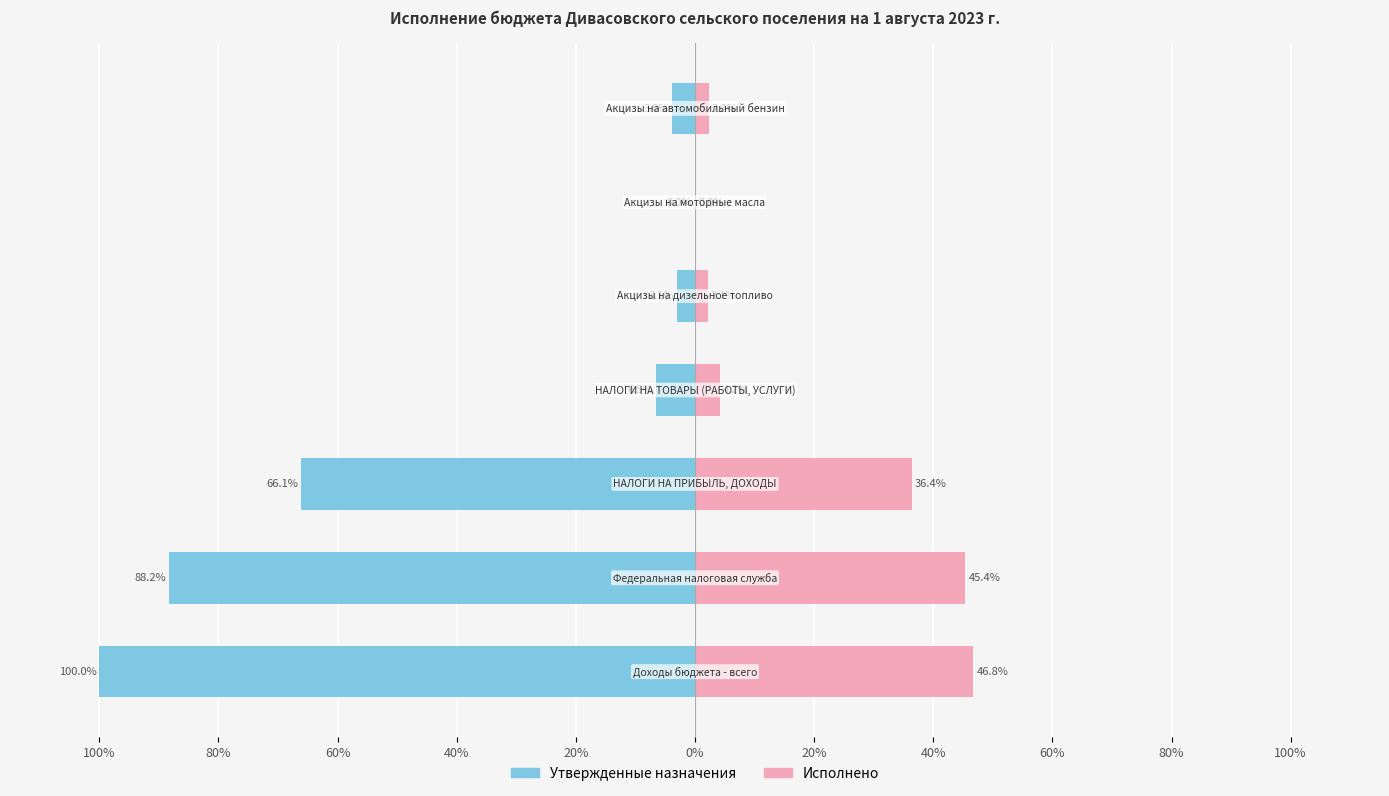

What are all the series names shown in the legend?

Утвержденные назначения, Исполнено